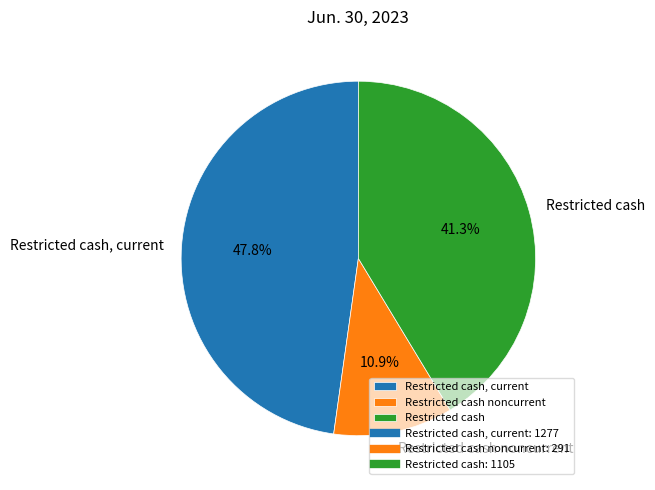

How many slices are in this pie chart?

3